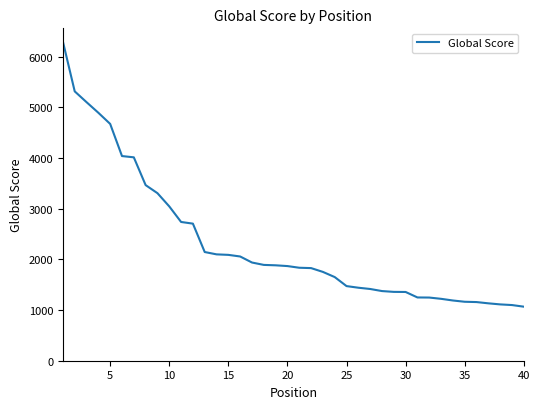

What is the minimum value shown in the chart?

1066